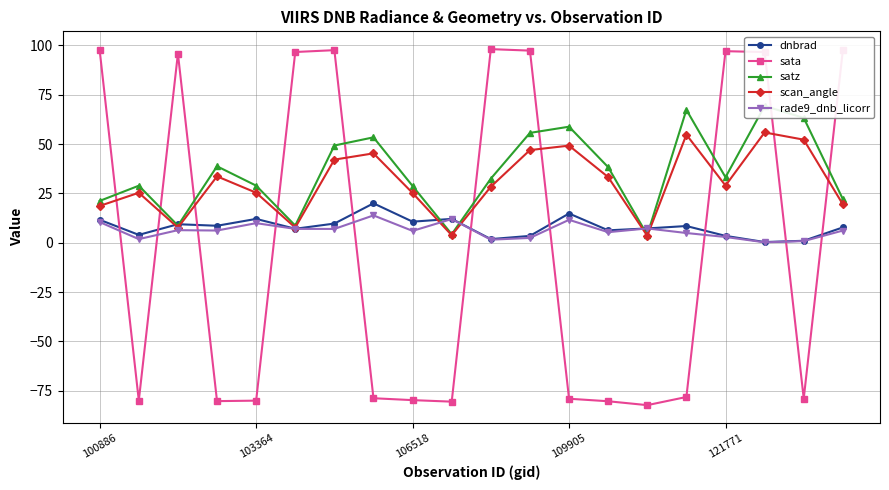

What position from the right is 7?

13